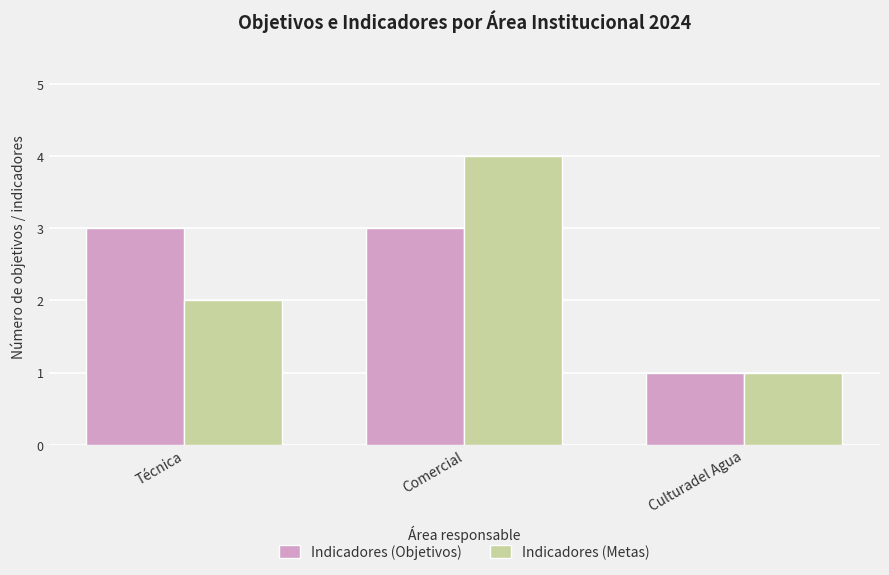

What is the smallest value displayed?

1